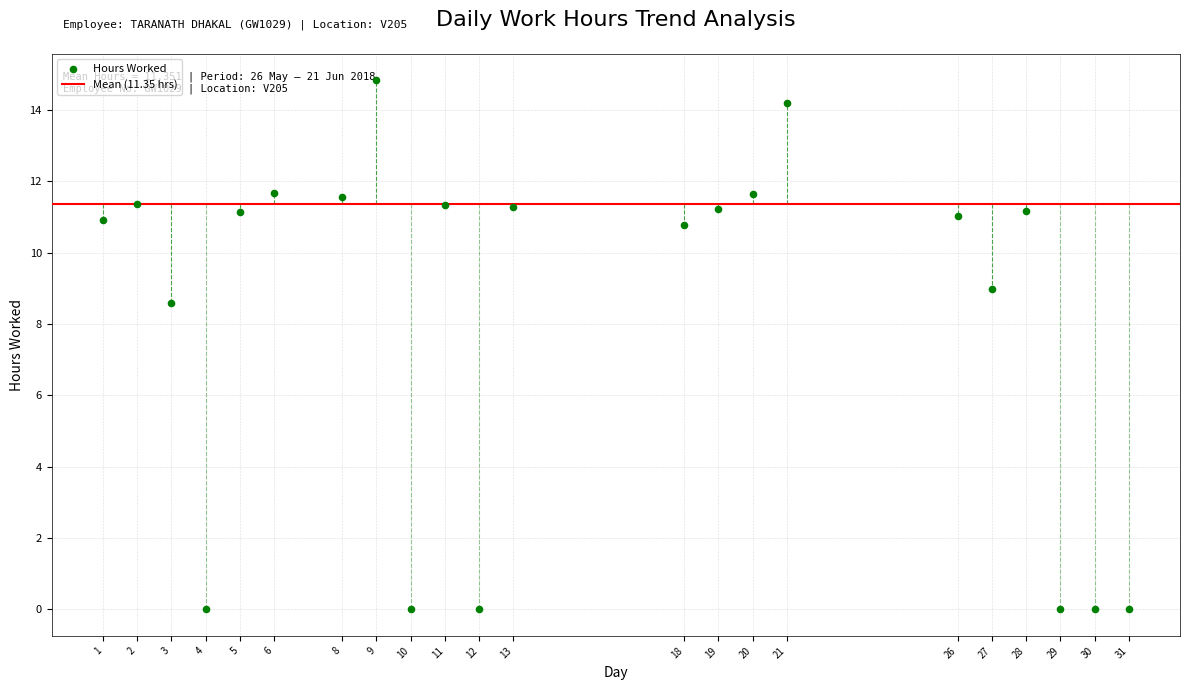

What Y value in the scatter plot is closest to 7?

8.6